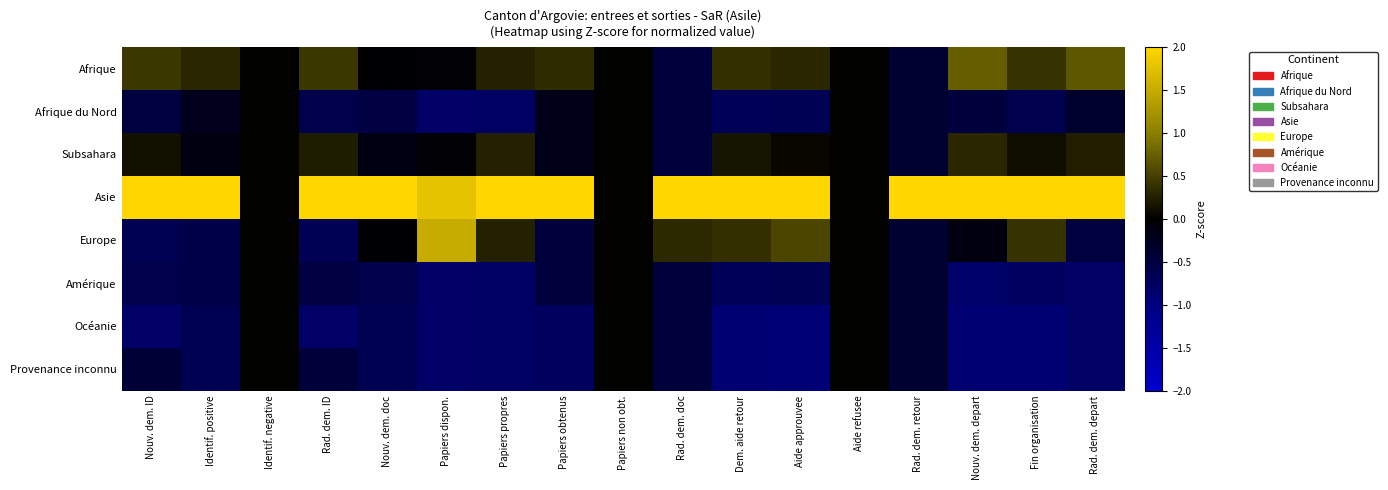

Reading left to right, transcribe all the data shown in this chart.

Afrique: Nouv. dem. ID=0.4	Identif. positive=0.3	Identif. negative=0.0	Rad. dem. ID=0.4	Nouv. dem. doc=-0.0	Papiers dispon.=-0.0	Papiers propres=0.3	Papiers obtenus=0.3	Papiers non obt.=0.0	Rad. dem. doc=-0.5	Dem. aide retour=0.4	Aide approuvee=0.3	Aide refusee=0.0	Rad. dem. retour=-0.4	Nouv. dem. depart=0.7	Fin organisation=0.4	Rad. dem. depart=0.7
Afrique du Nord: Nouv. dem. ID=-0.5	Identif. positive=-0.2	Identif. negative=0.0	Rad. dem. ID=-0.6	Nouv. dem. doc=-0.5	Papiers dispon.=-0.8	Papiers propres=-0.8	Papiers obtenus=-0.2	Papiers non obt.=0.0	Rad. dem. doc=-0.5	Dem. aide retour=-0.7	Aide approuvee=-0.7	Aide refusee=0.0	Rad. dem. retour=-0.4	Nouv. dem. depart=-0.5	Fin organisation=-0.6	Rad. dem. depart=-0.3
Subsahara: Nouv. dem. ID=0.1	Identif. positive=-0.1	Identif. negative=0.0	Rad. dem. ID=0.2	Nouv. dem. doc=-0.1	Papiers dispon.=-0.0	Papiers propres=0.3	Papiers obtenus=-0.2	Papiers non obt.=0.0	Rad. dem. doc=-0.5	Dem. aide retour=0.2	Aide approuvee=0.1	Aide refusee=0.0	Rad. dem. retour=-0.4	Nouv. dem. depart=0.3	Fin organisation=0.1	Rad. dem. depart=0.2
Asie: Nouv. dem. ID=2.4	Identif. positive=2.5	Identif. negative=0.0	Rad. dem. ID=2.4	Nouv. dem. doc=2.6	Papiers dispon.=1.8	Papiers propres=2.3	Papiers obtenus=2.5	Papiers non obt.=0.0	Rad. dem. doc=2.6	Dem. aide retour=2.3	Aide approuvee=2.2	Aide refusee=0.0	Rad. dem. retour=2.6	Nouv. dem. depart=2.2	Fin organisation=2.3	Rad. dem. depart=2.3
Europe: Nouv. dem. ID=-0.6	Identif. positive=-0.6	Identif. negative=0.0	Rad. dem. ID=-0.7	Nouv. dem. doc=-0.0	Papiers dispon.=1.5	Papiers propres=0.3	Papiers obtenus=-0.5	Papiers non obt.=0.0	Rad. dem. doc=0.3	Dem. aide retour=0.4	Aide approuvee=0.5	Aide refusee=0.0	Rad. dem. retour=-0.4	Nouv. dem. depart=-0.1	Fin organisation=0.4	Rad. dem. depart=-0.5
Amérique: Nouv. dem. ID=-0.6	Identif. positive=-0.6	Identif. negative=0.0	Rad. dem. ID=-0.5	Nouv. dem. doc=-0.6	Papiers dispon.=-0.8	Papiers propres=-0.8	Papiers obtenus=-0.5	Papiers non obt.=0.0	Rad. dem. doc=-0.5	Dem. aide retour=-0.7	Aide approuvee=-0.7	Aide refusee=0.0	Rad. dem. retour=-0.4	Nouv. dem. depart=-0.8	Fin organisation=-0.8	Rad. dem. depart=-0.8
Océanie: Nouv. dem. ID=-0.8	Identif. positive=-0.7	Identif. negative=0.0	Rad. dem. ID=-0.8	Nouv. dem. doc=-0.6	Papiers dispon.=-0.8	Papiers propres=-0.8	Papiers obtenus=-0.7	Papiers non obt.=0.0	Rad. dem. doc=-0.5	Dem. aide retour=-0.9	Aide approuvee=-0.9	Aide refusee=0.0	Rad. dem. retour=-0.4	Nouv. dem. depart=-0.9	Fin organisation=-0.9	Rad. dem. depart=-0.8
Provenance inconnu: Nouv. dem. ID=-0.4	Identif. positive=-0.7	Identif. negative=0.0	Rad. dem. ID=-0.5	Nouv. dem. doc=-0.6	Papiers dispon.=-0.8	Papiers propres=-0.8	Papiers obtenus=-0.7	Papiers non obt.=0.0	Rad. dem. doc=-0.5	Dem. aide retour=-0.9	Aide approuvee=-0.9	Aide refusee=0.0	Rad. dem. retour=-0.4	Nouv. dem. depart=-0.9	Fin organisation=-0.9	Rad. dem. depart=-0.8